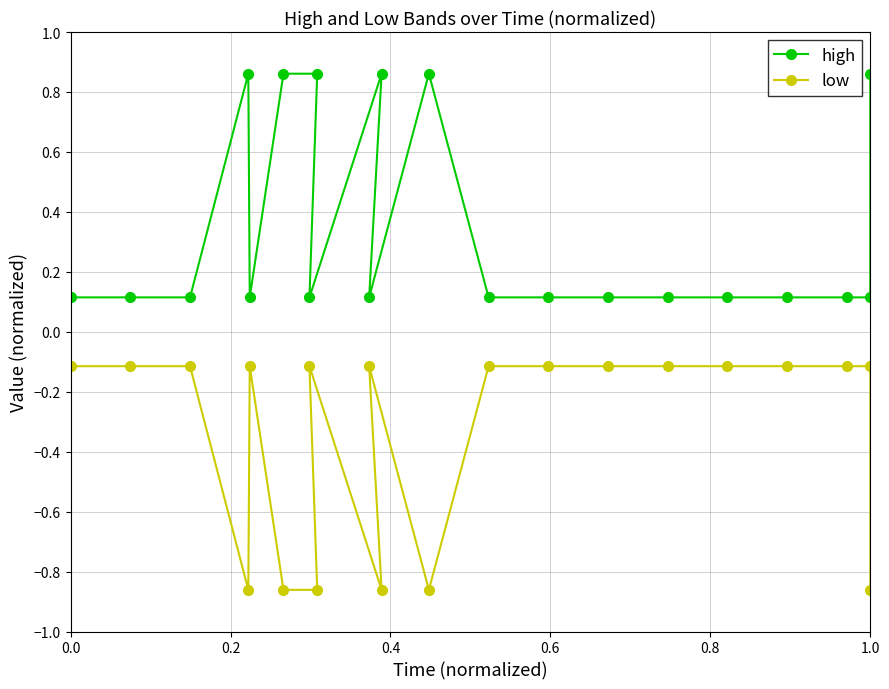

At how many categories does at least one series exceed 0?

20